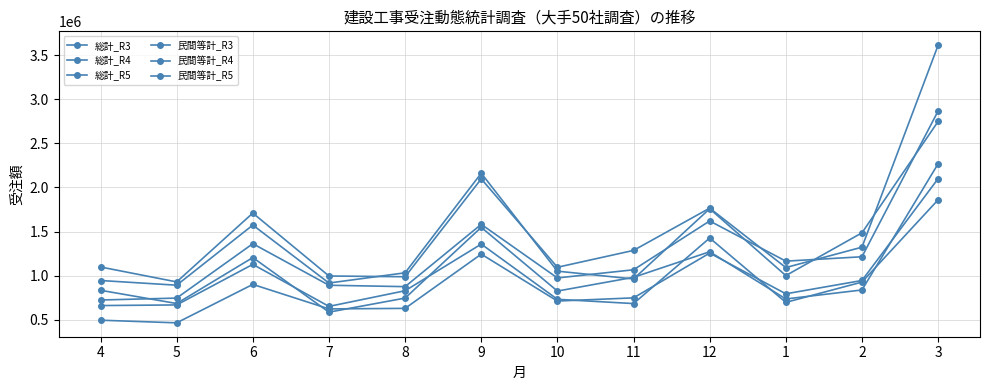

Is this an area chart (filled region under the line)?

No